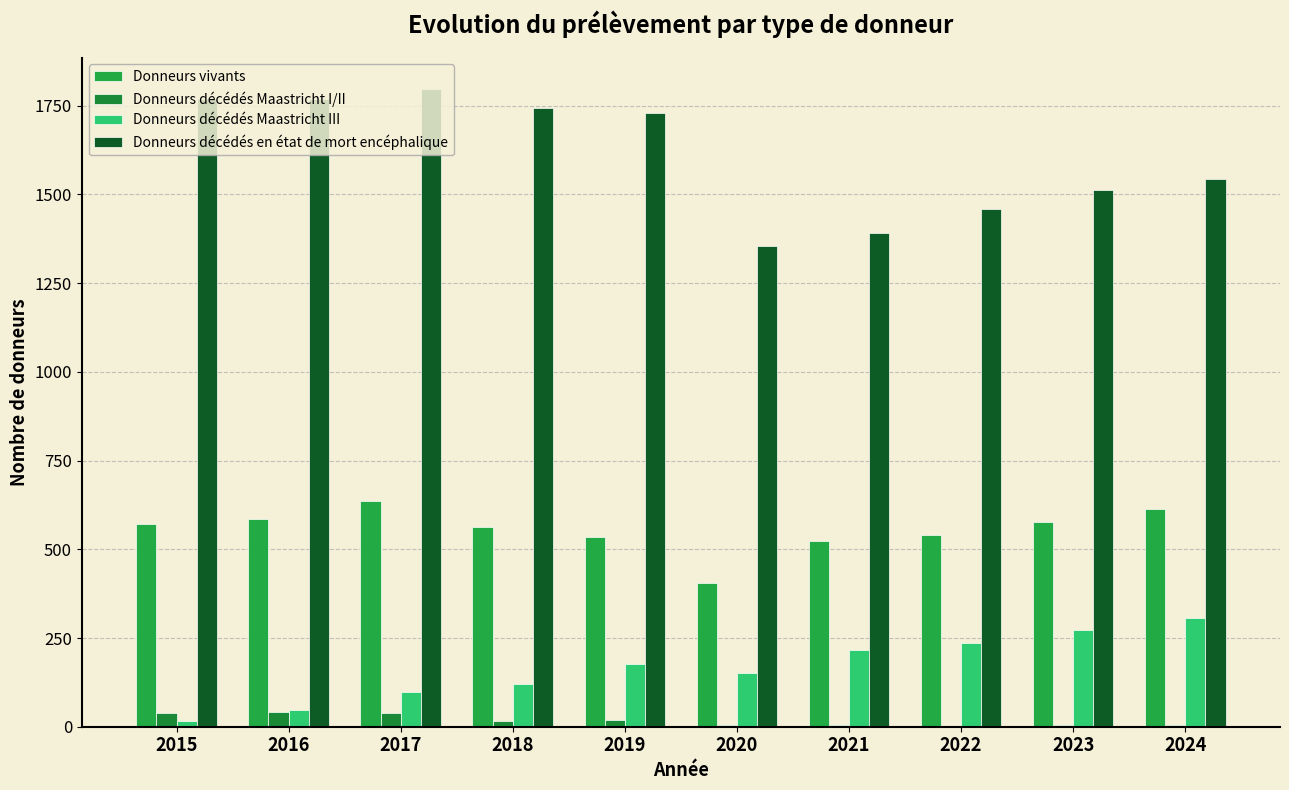

Read the Donneurs décédés Maastricht III value at 2024, to the nearest 50.

300